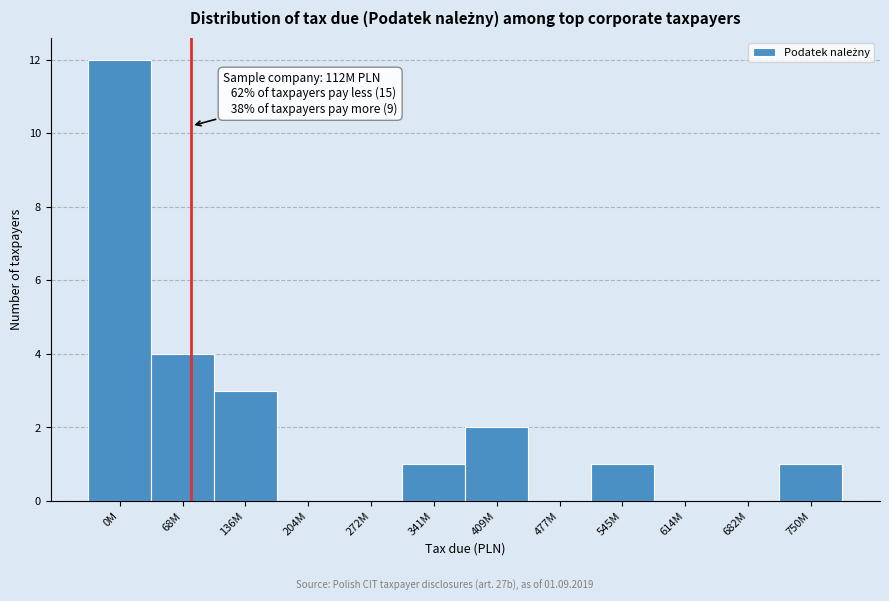

Reading right to left, extract all data points from this chart.

750M=1	682M=0	614M=0	545M=1	477M=0	409M=2	341M=1	272M=0	204M=0	136M=3	68M=4	0M=12